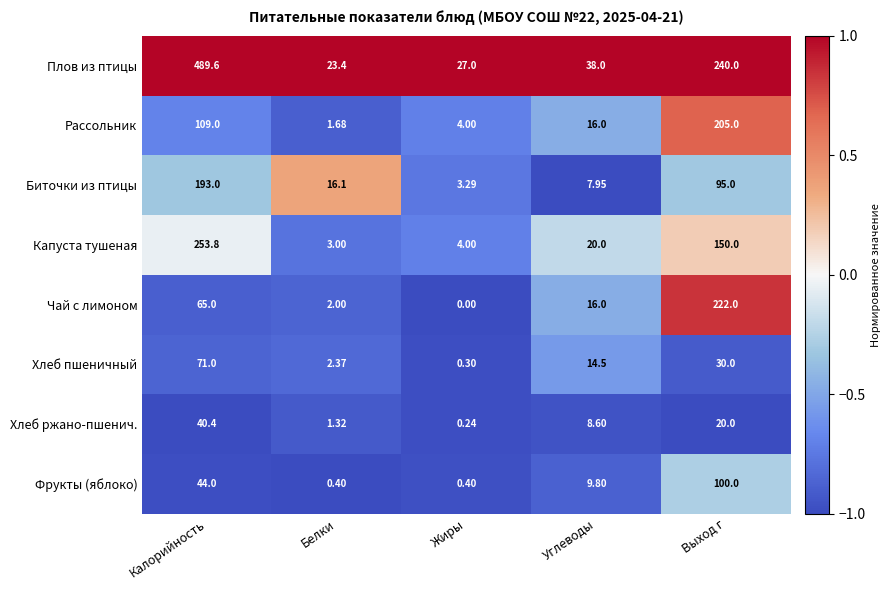

Where does the Хлеб пшеничный series first go above 14?

Калорийность